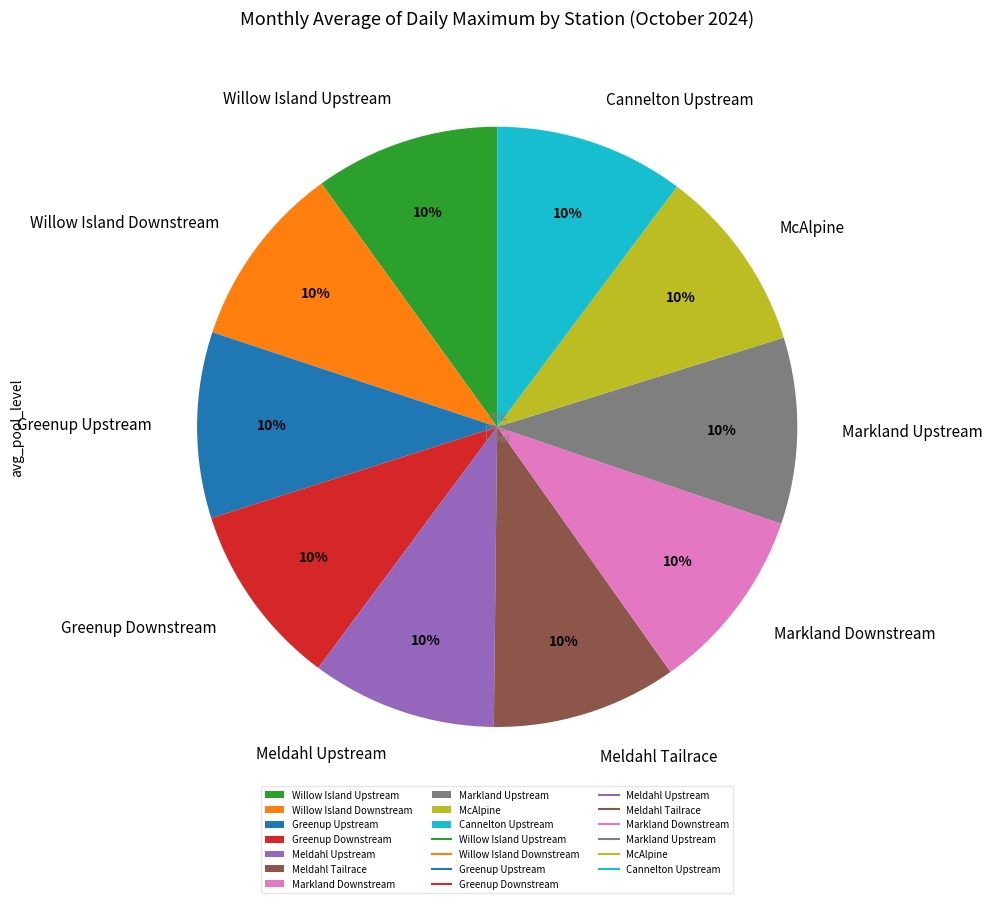

To the nearest percent, what is the average slice percentage?

10%